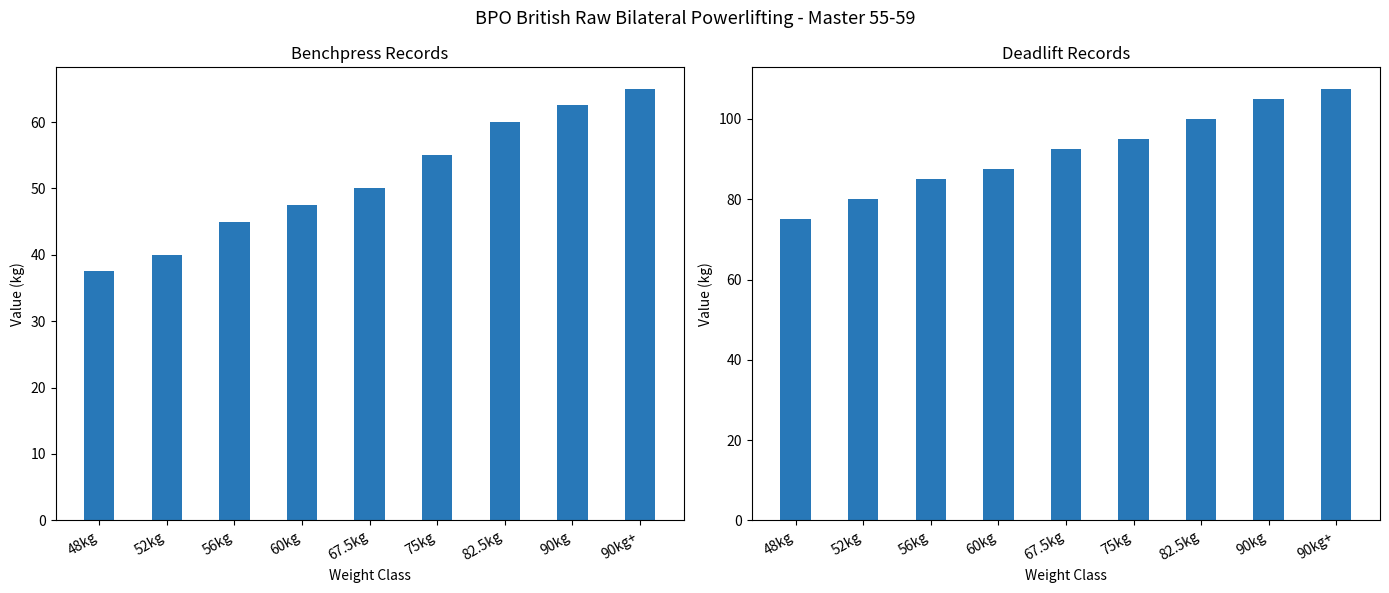

What is the value of the Benchpress bar at the 4th from the left?

47.5